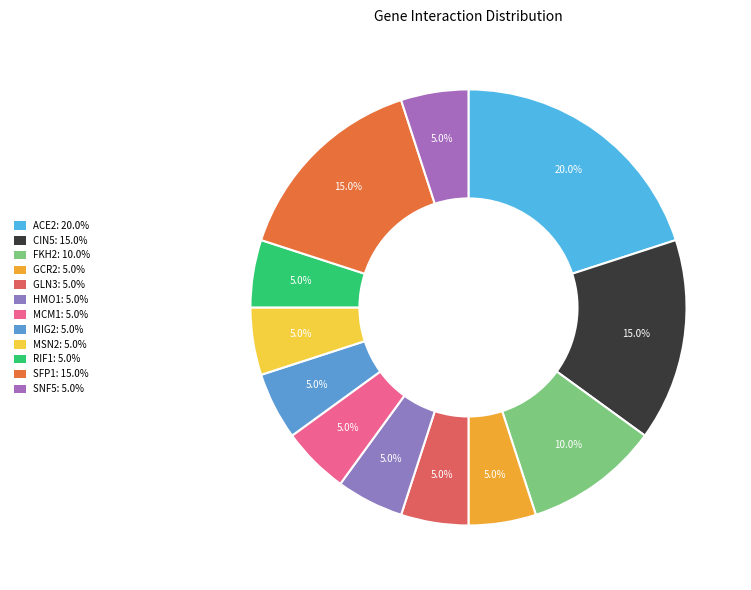

Combined, do MSN2 and RIF1 account for over 50%?

No